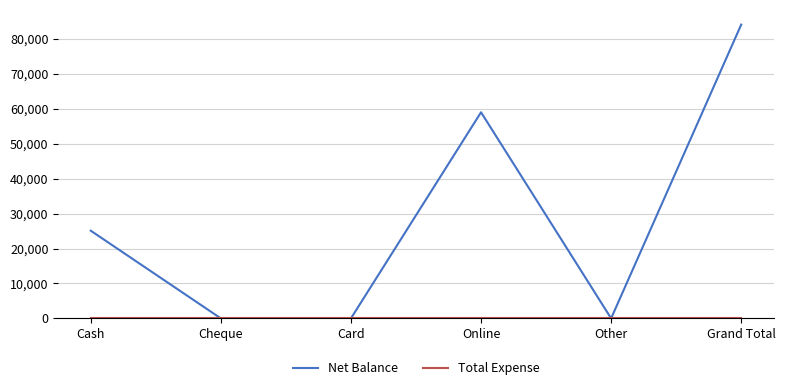

Does the chart have visible grid lines?

Yes